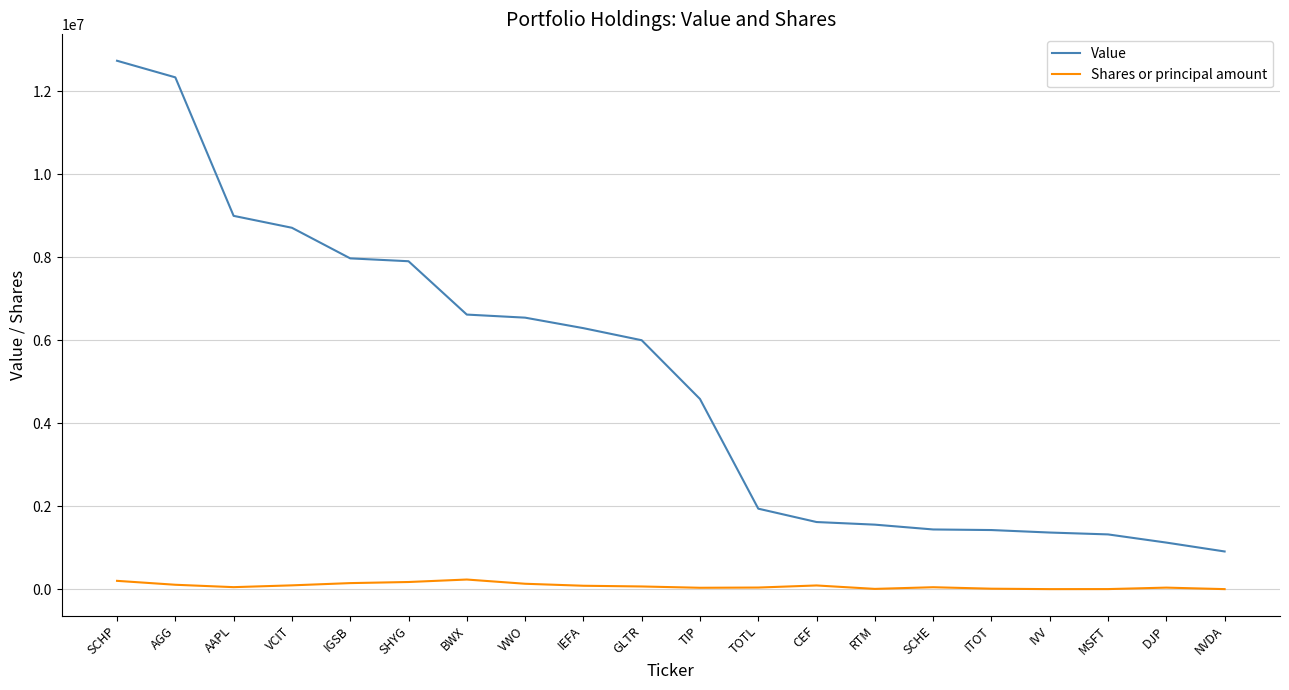

What is the difference between the highest and lowest values at SCHE?

1391395